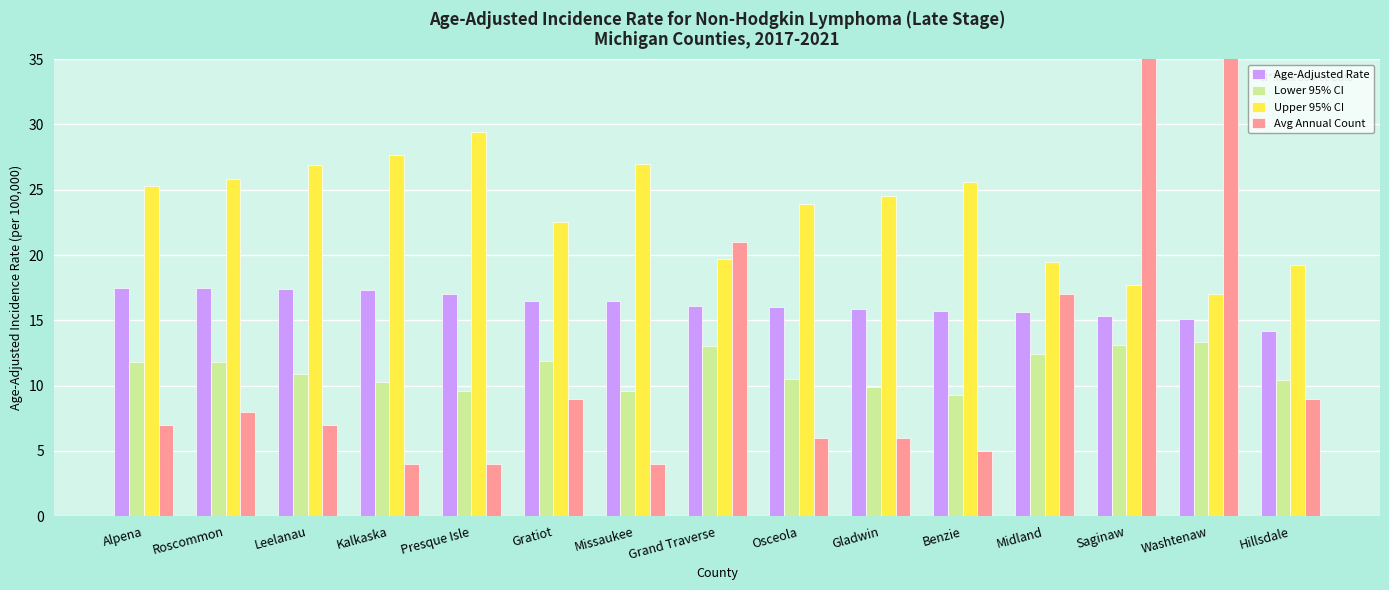

Read the Upper 95% CI value at Grand Traverse.

19.7